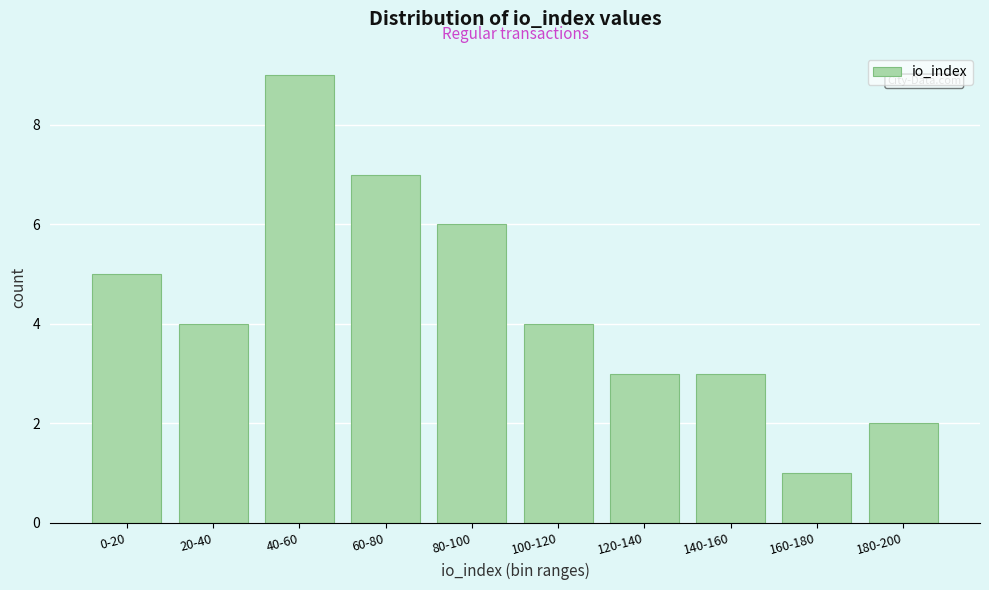

Reading right to left, list all the values displayed in this chart.

2	1	3	3	4	6	7	9	4	5